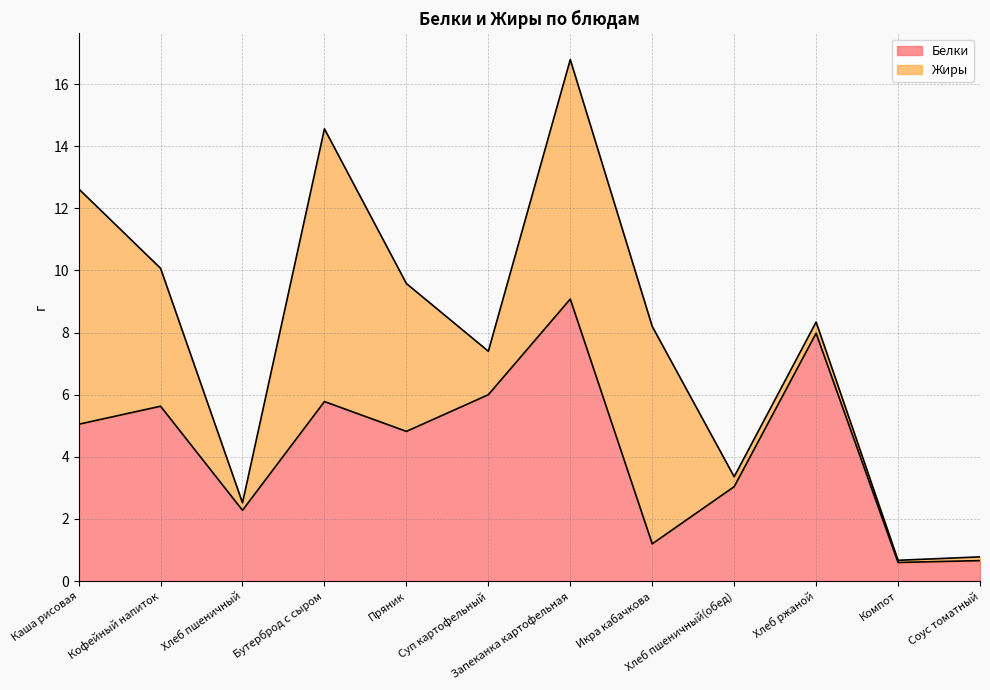

What is the average value?

4.3